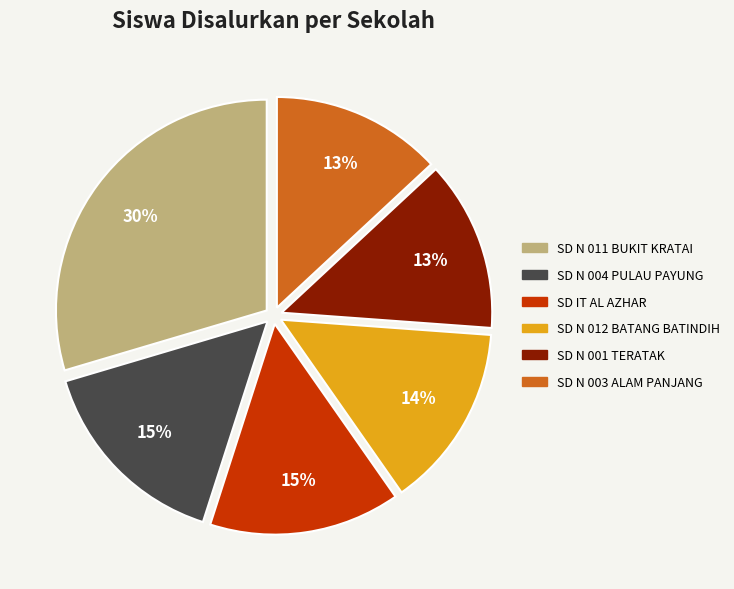

To the nearest percent, what percentage of the pie is SD N 004 PULAU PAYUNG?

15%